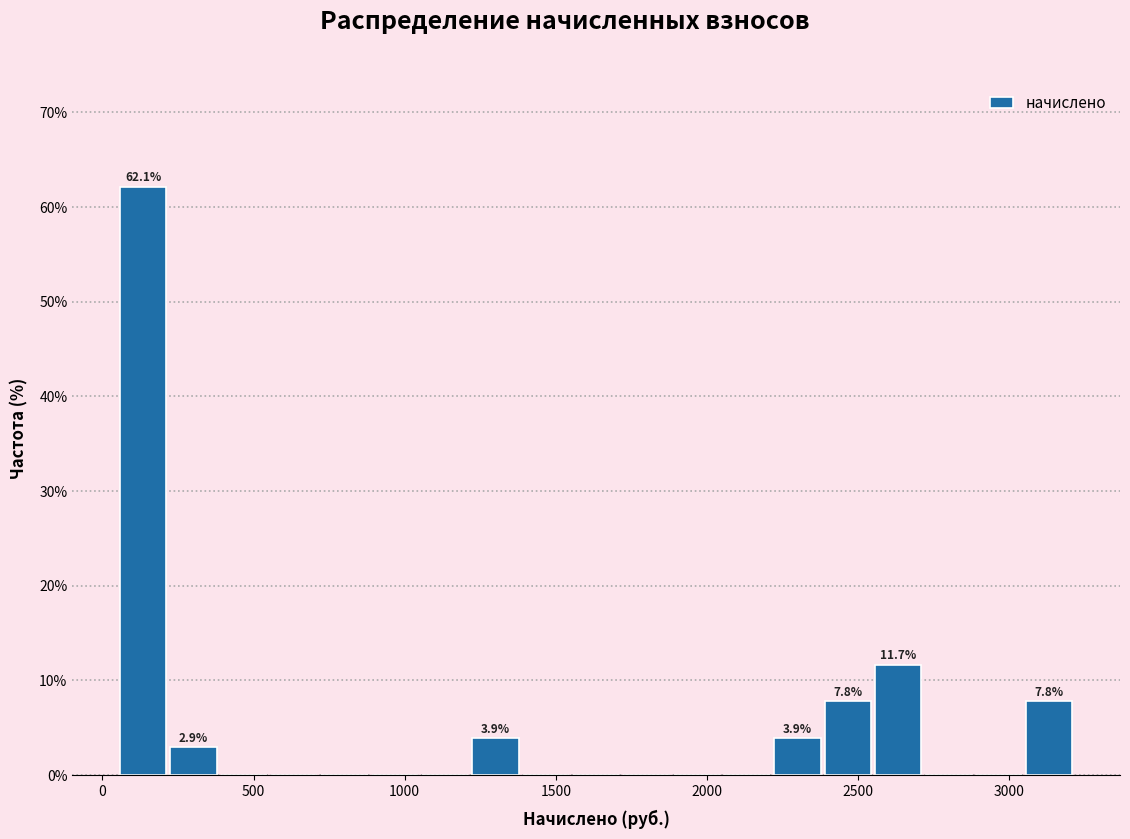

Around what value on the x-axis is the tallest bar? Give the approximate position of its centre, as read against the axis.

150